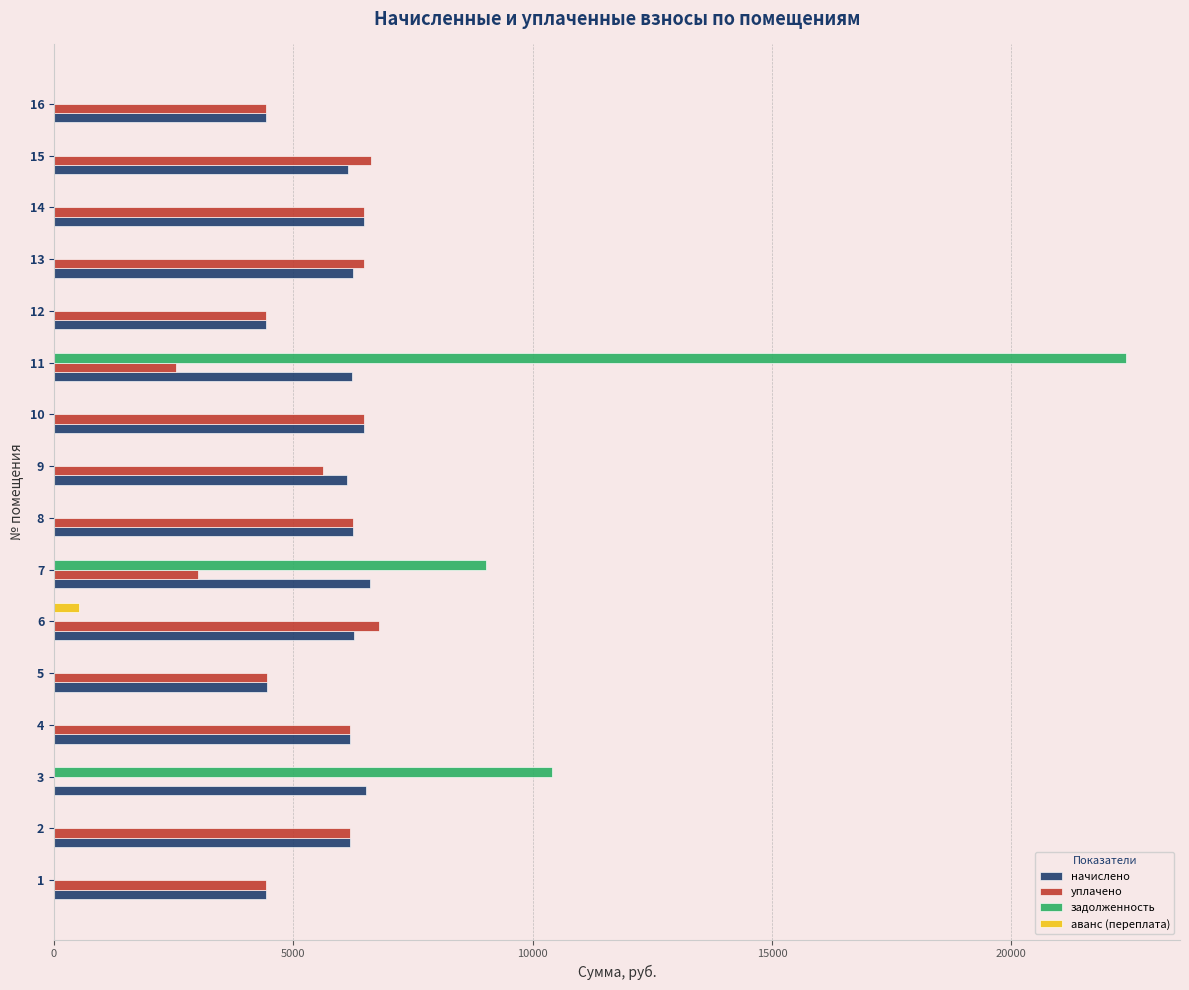

At which category does the chart reach its peak across all series?

11